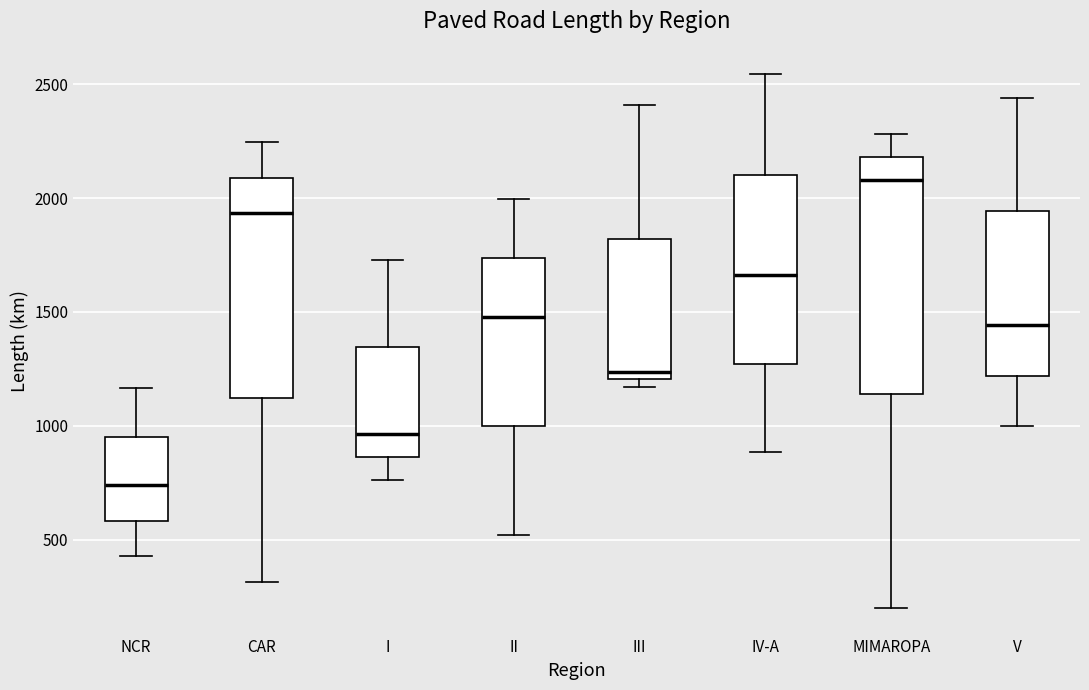

Which box has the lowest median line?

NCR